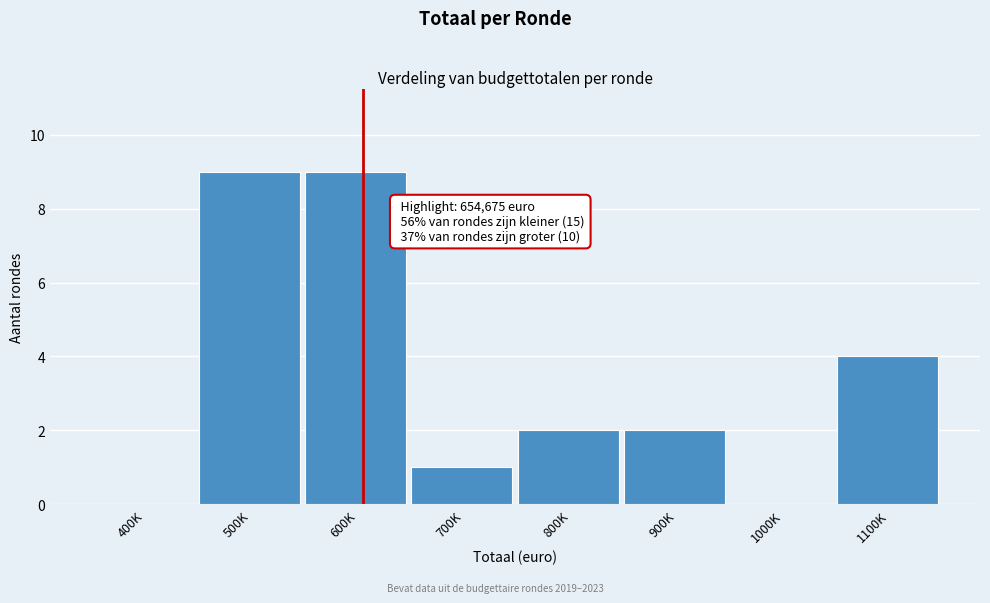

Reading left to right, transcribe all the data shown in this chart.

400K=0	500K=9	600K=9	700K=1	800K=2	900K=2	1000K=0	1100K=4